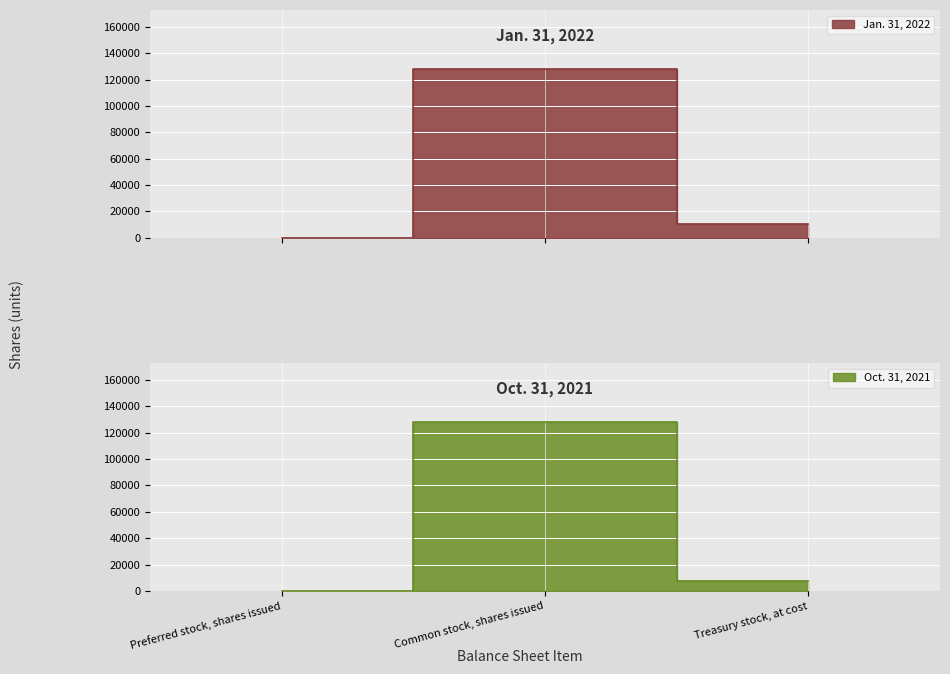

List the labels in order of Oct. 31, 2021 value, smallest first.

Preferred stock, shares issued, Treasury stock, at cost, Common stock, shares issued